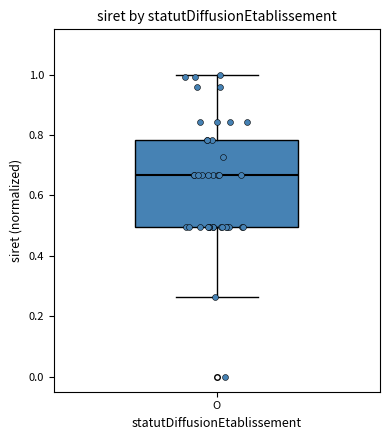

Transcribe this box plot: give where the median line is, the range the box spans, and where the two whiskers end, as read against the y-axis. The values are not printed on the chart, so give them approximately, as read against the axis.

median 0.66, box 0.50 to 0.78, whiskers 0.26 to 1.00